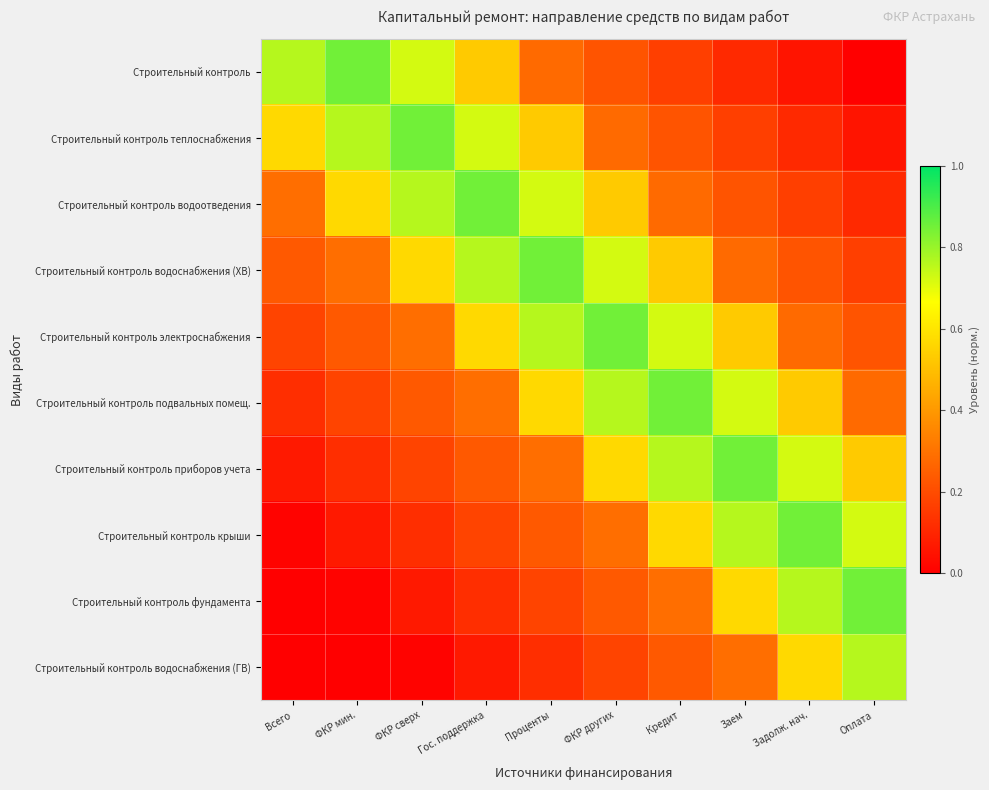

Which label corresponds to the smallest value in the chart?

Оплата